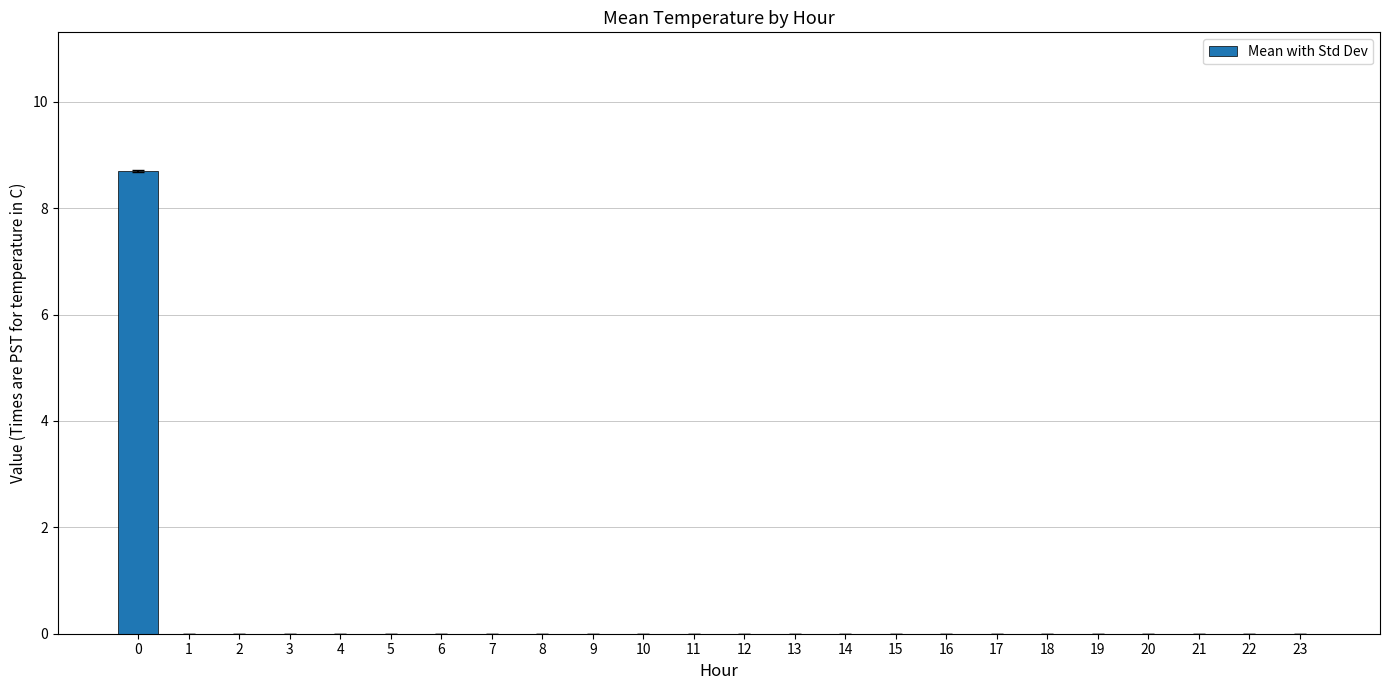

Reading left to right, list all the values displayed in this chart.

0=8.7	1=0.0	2=0.0	3=0.0	4=0.0	5=0.0	6=0.0	7=0.0	8=0.0	9=0.0	10=0.0	11=0.0	12=0.0	13=0.0	14=0.0	15=0.0	16=0.0	17=0.0	18=0.0	19=0.0	20=0.0	21=0.0	22=0.0	23=0.0